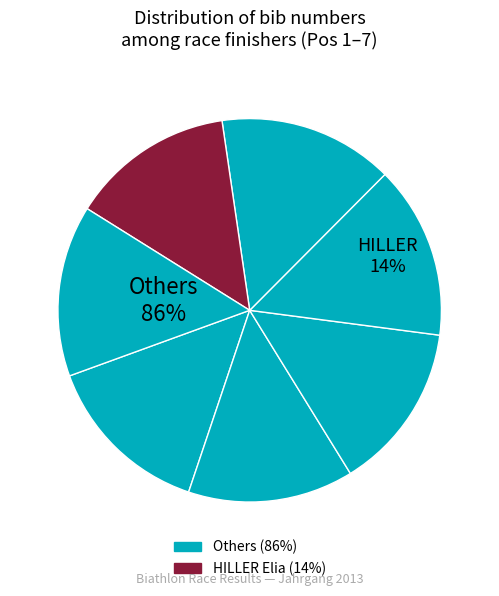

Is there any slice that represents more than half of the pie?

No